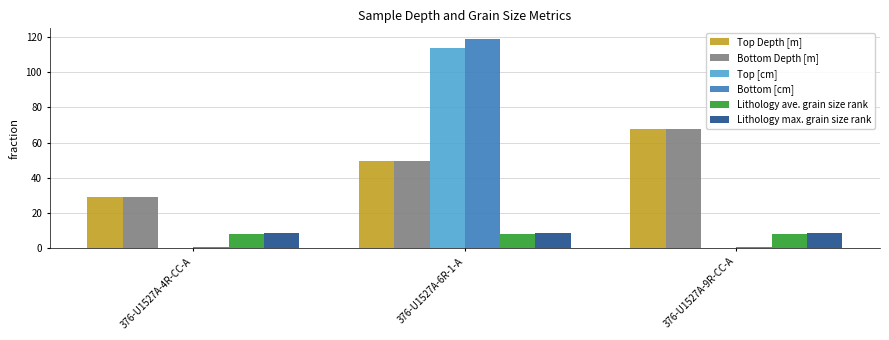

What is the total value across all series at 376-U1527A-6R-1-A?

349.3